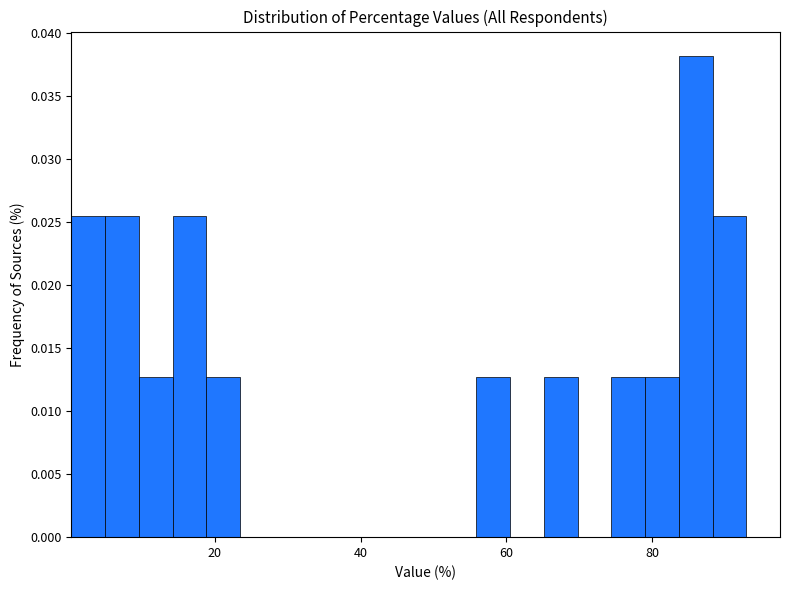

Around what value on the x-axis is the tallest bar? Give the approximate position of its centre, as read against the axis.

86